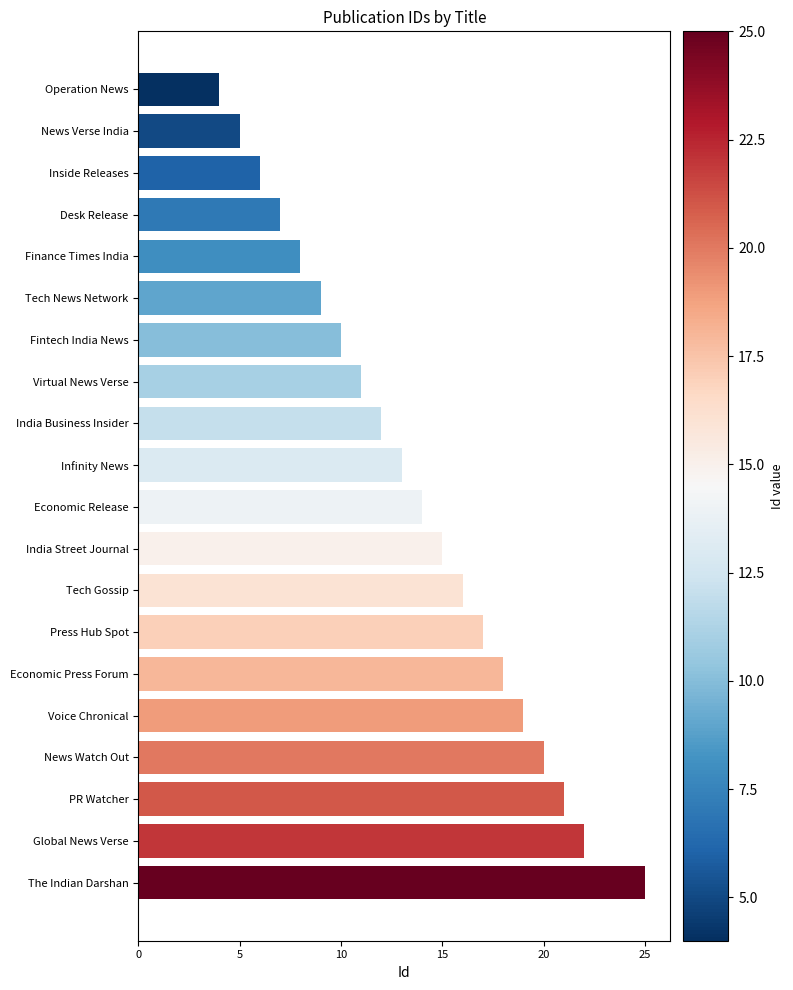

What is the difference between the maximum and minimum values?

21